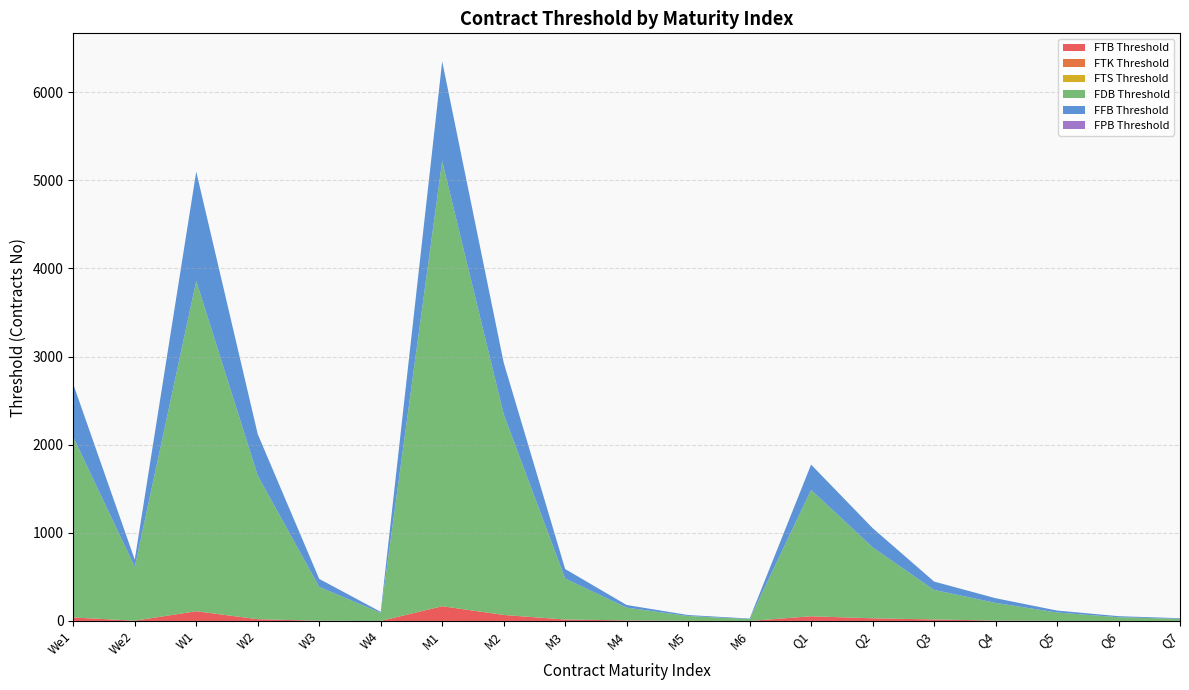

Reading right to left, extract all data points from this chart.

FTB Threshold: 0	0	1	4	17	30	53	0	1	6	16	68	167	0	2	20	110	3	39
FTK Threshold: 0	0	0	0	0	0	0	0	0	0	0	0	0	0	0	0	0	0	0
FTS Threshold: 0	0	0	0	0	0	0	0	0	0	0	0	0	0	0	0	0	0	0
FDB Threshold: 24	42	95	201	335	806	1434	21	55	145	465	2279	5051	92	384	1630	3748	611	2048
FFB Threshold: 7	12	22	53	95	218	287	6	11	30	108	585	1132	11	91	470	1240	81	599
FPB Threshold: 0	0	0	0	0	0	0	0	0	0	0	0	0	0	0	0	0	0	0